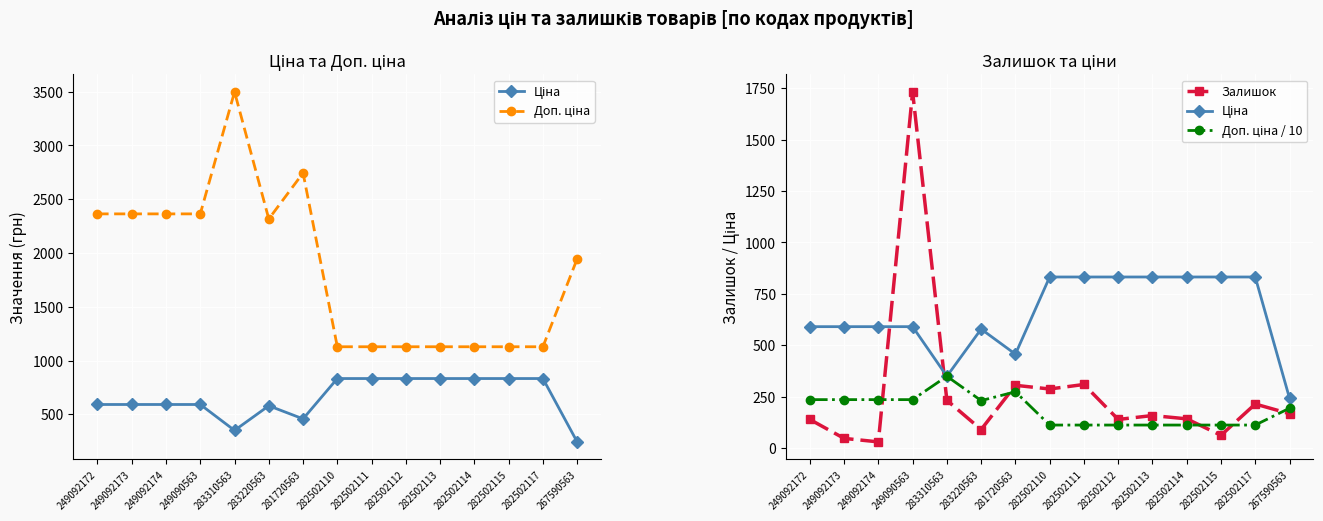

How many interior local peaks does the Доп. ціна / 10 series have?

2